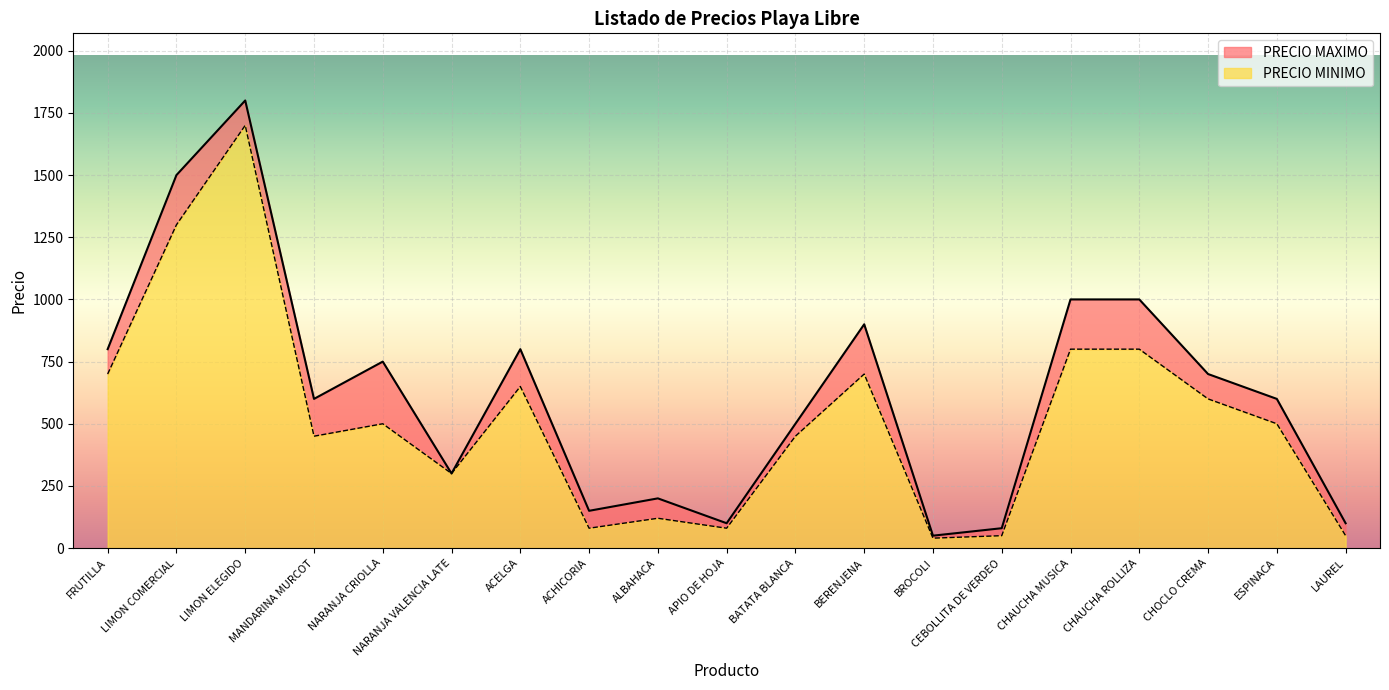

What is the value of the PRECIO MINIMO point at the 15th from the left?

800